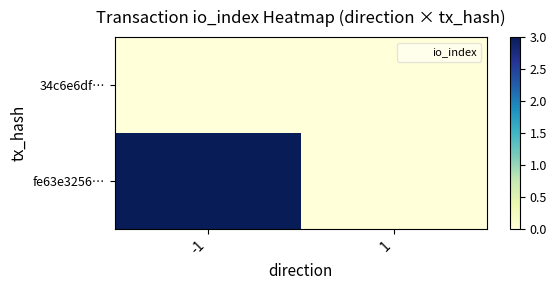

At -1, list the series in order from smallest to largest.

34c6e6df…, fe63e3256…